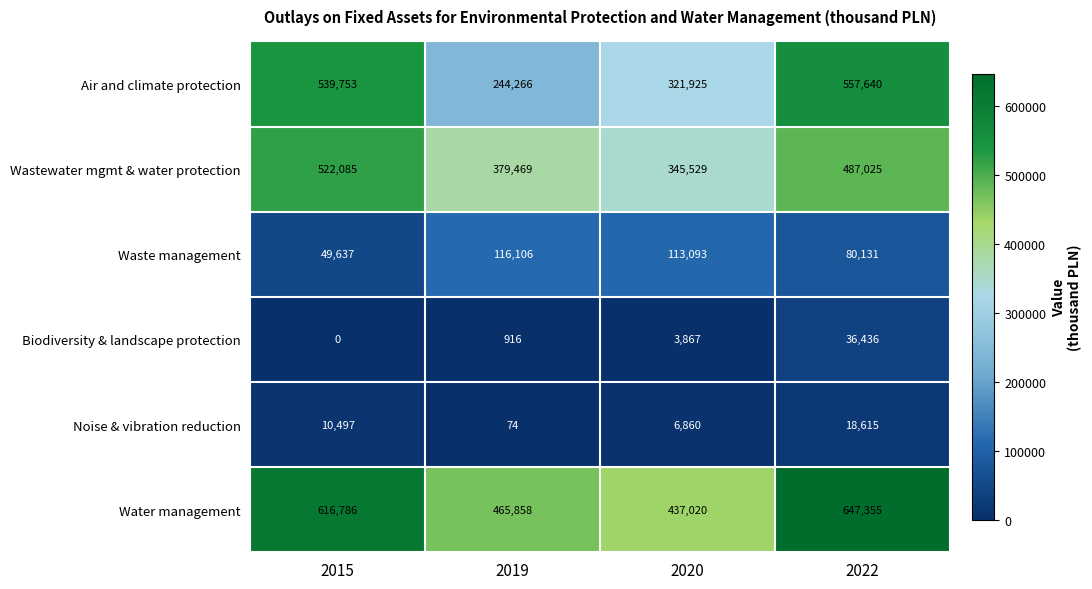

Reading right to left, list all the values displayed in this chart.

Air and climate protection: 2022=557640	2020=321925	2019=244266	2015=539753
Wastewater mgmt & water protection: 2022=487025	2020=345529	2019=379469	2015=522085
Waste management: 2022=80131	2020=113093	2019=116106	2015=49637
Biodiversity & landscape protection: 2022=36436	2020=3867	2019=916	2015=0
Noise & vibration reduction: 2022=18615	2020=6860	2019=74	2015=10497
Water management: 2022=647355	2020=437020	2019=465858	2015=616786